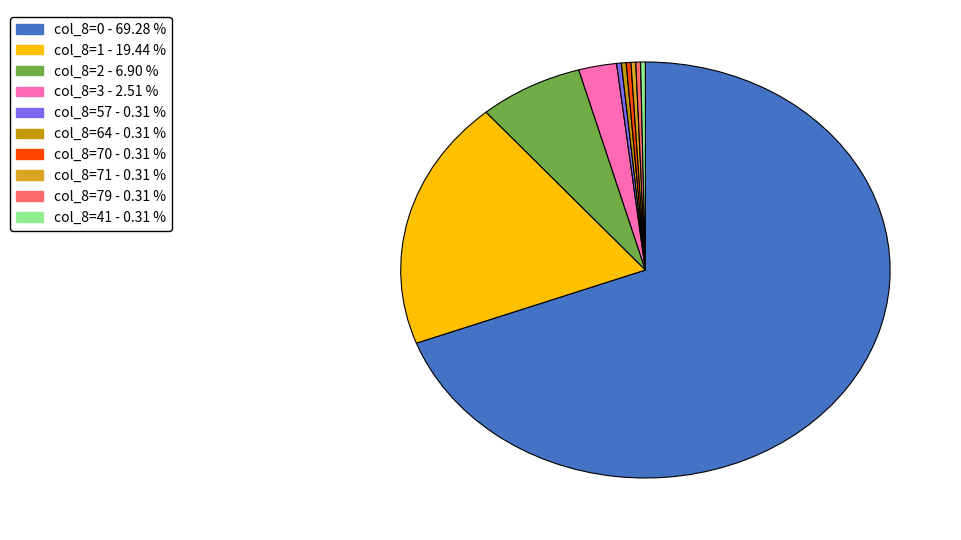

Combined, do col_8=41 and col_8=64 account for over 50%?

No